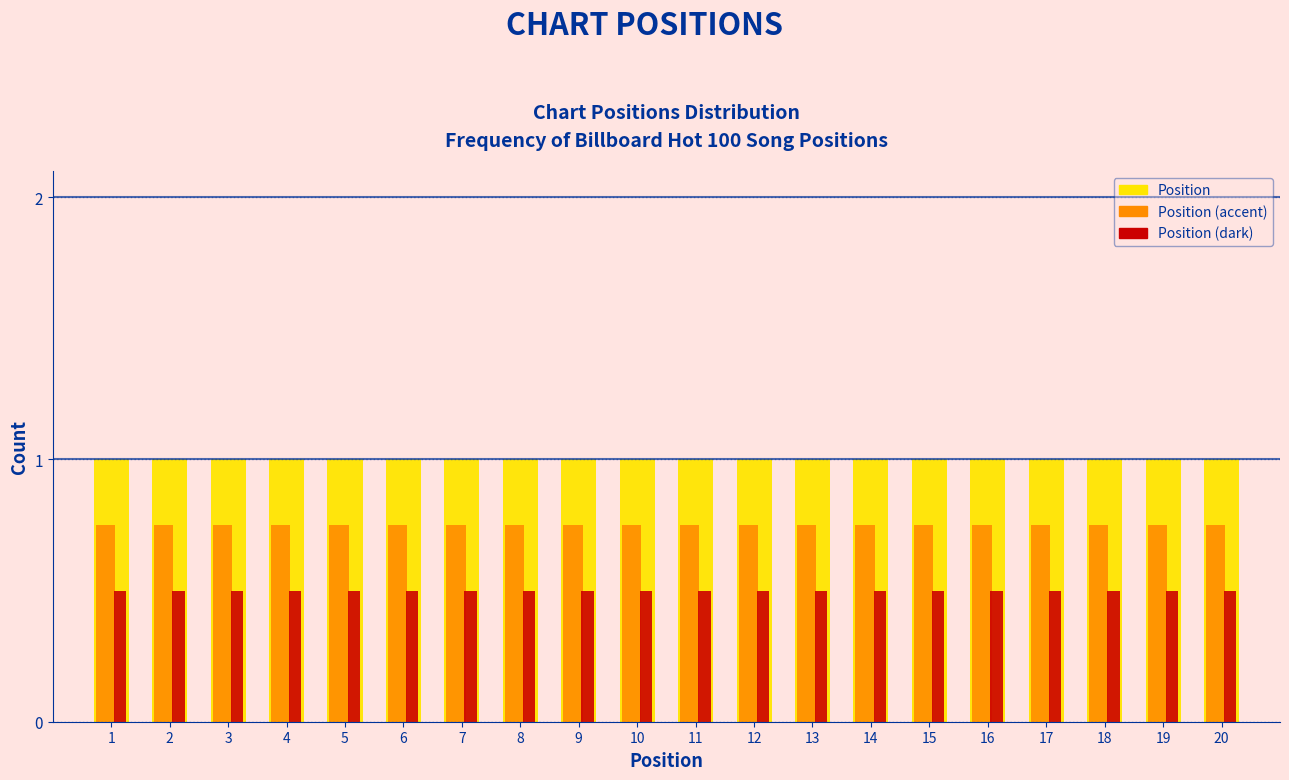

What is the difference between the highest and lowest values at 7?

0.5